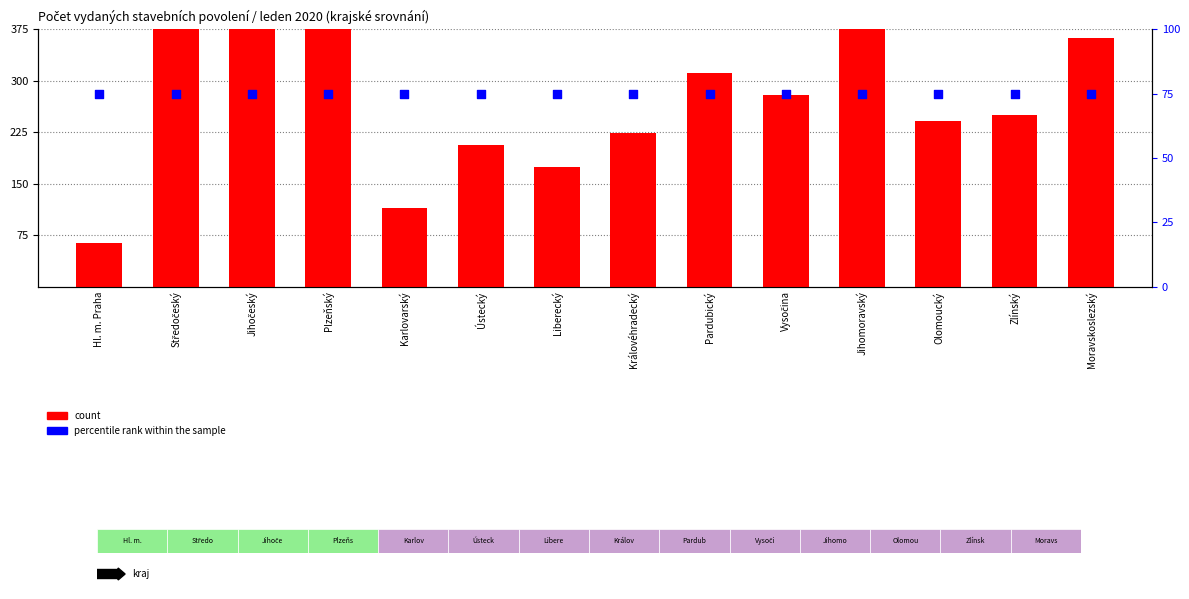

Which series has the largest Y range (max minus min)?

count